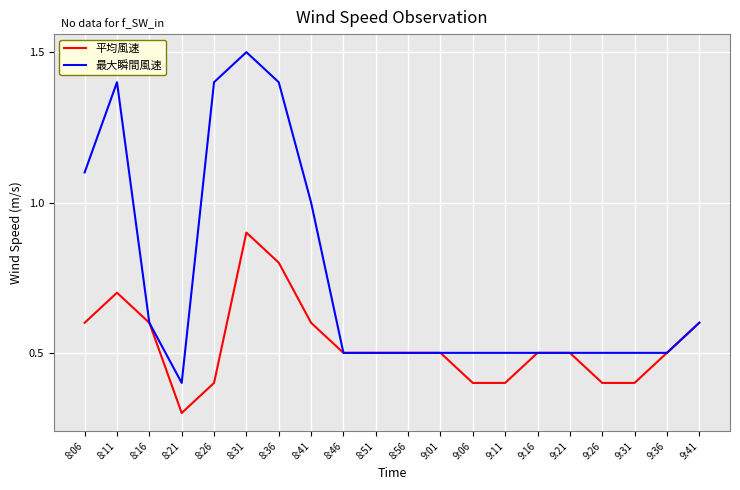

Is it true that 最大瞬間風速 equals 0.5 at 9:26?

True